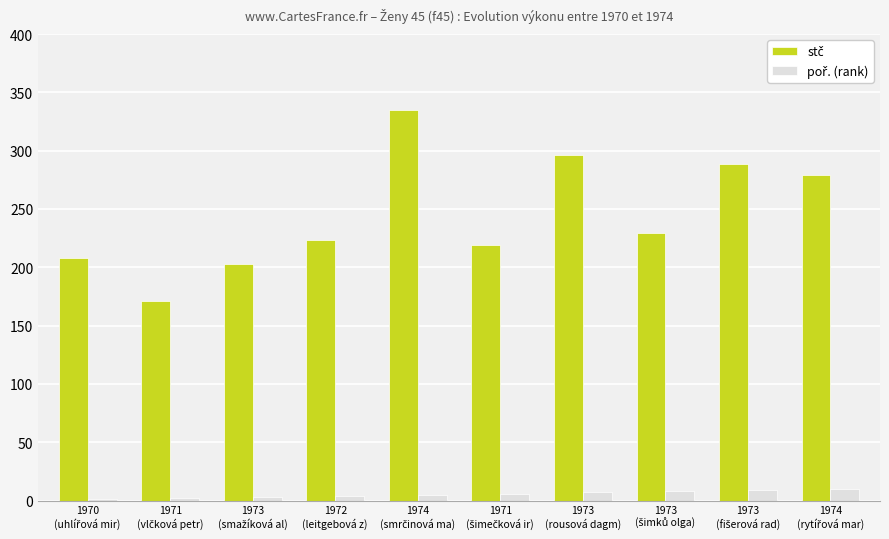

What is the total value across all series at 1973
(šimků olga)?

237